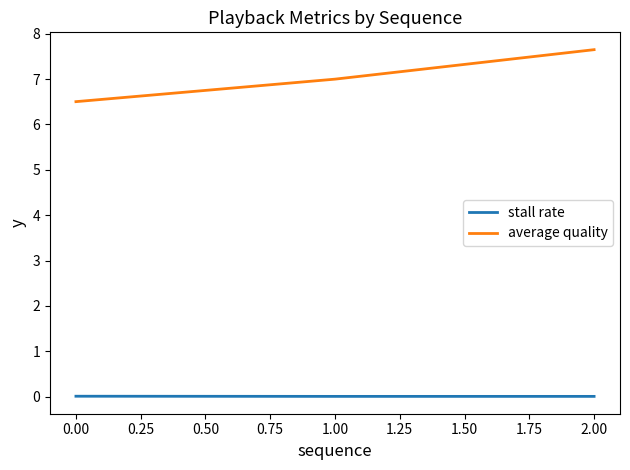

Rank the series by their maximum value, from lowest to highest.

stall rate, average quality